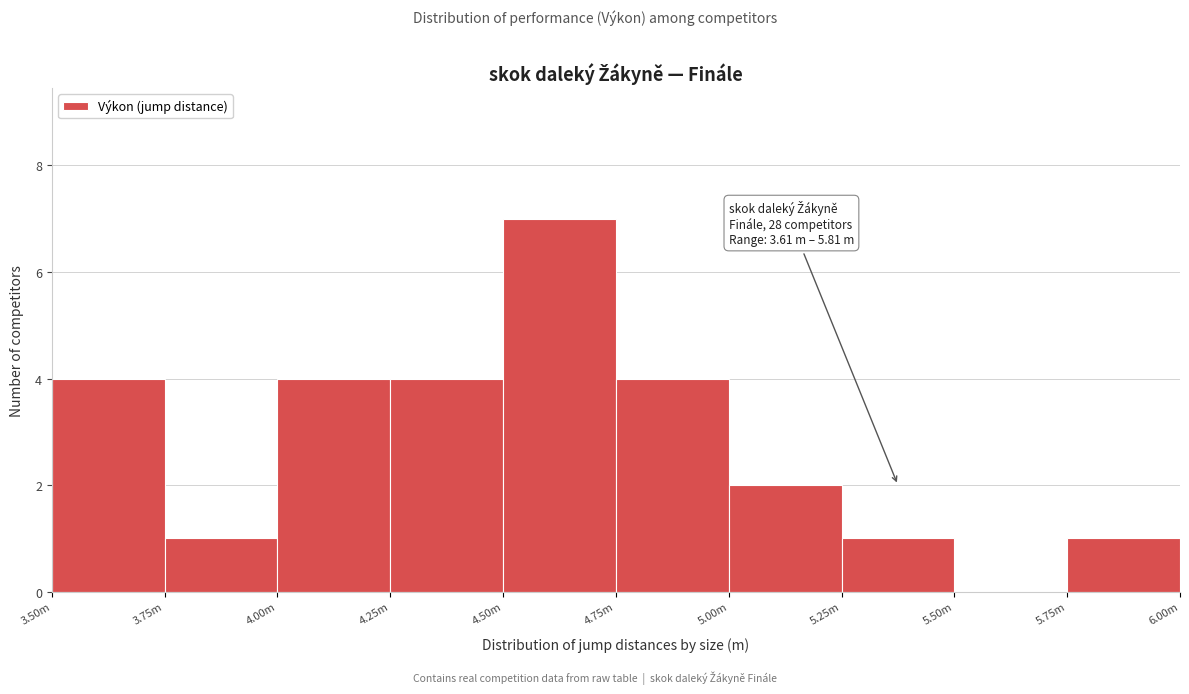

Reading left to right, what are all the values shown in this chart?

3.50m=4	3.75m=1	4.00m=4	4.25m=4	4.50m=7	4.75m=4	5.00m=2	5.25m=1	5.50m=0	5.75m=1